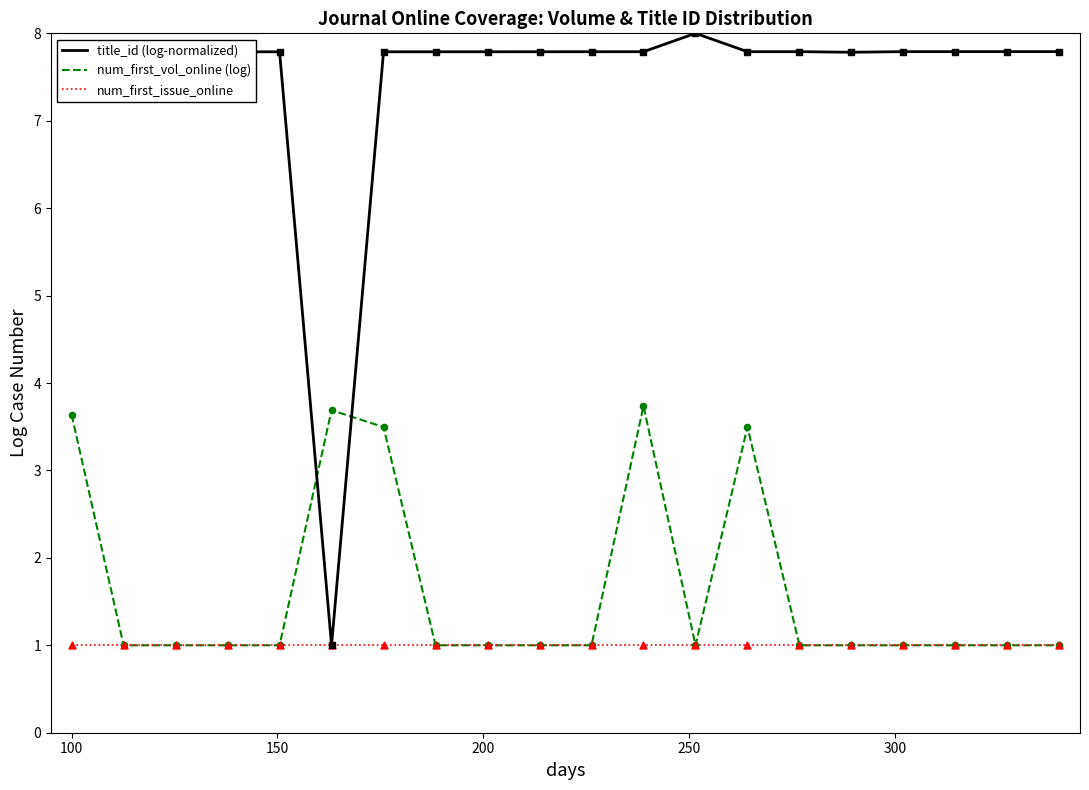

Which series has the widest spread of values?

title_id (log-normalized)